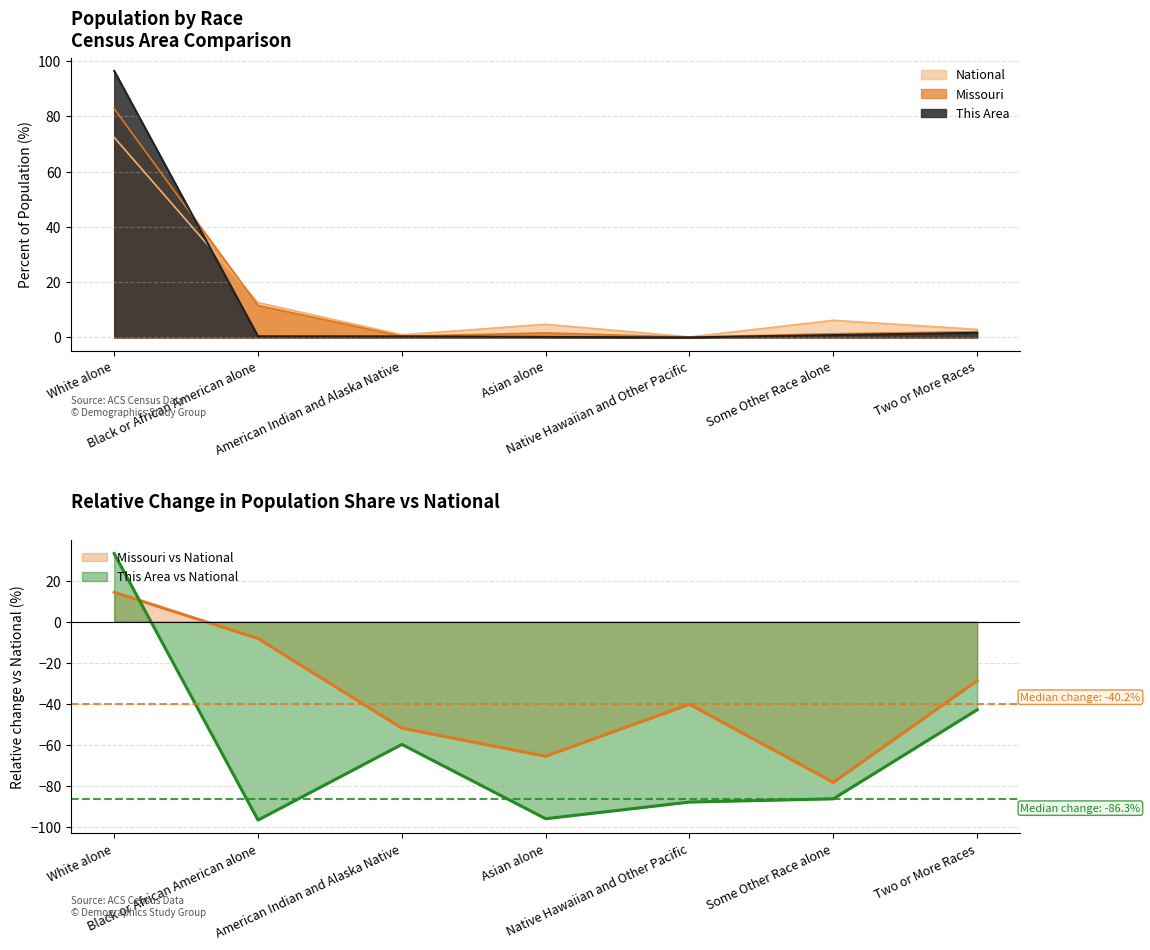

Is it true that Missouri equals 0.5 at American Indian and Alaska Native?

True